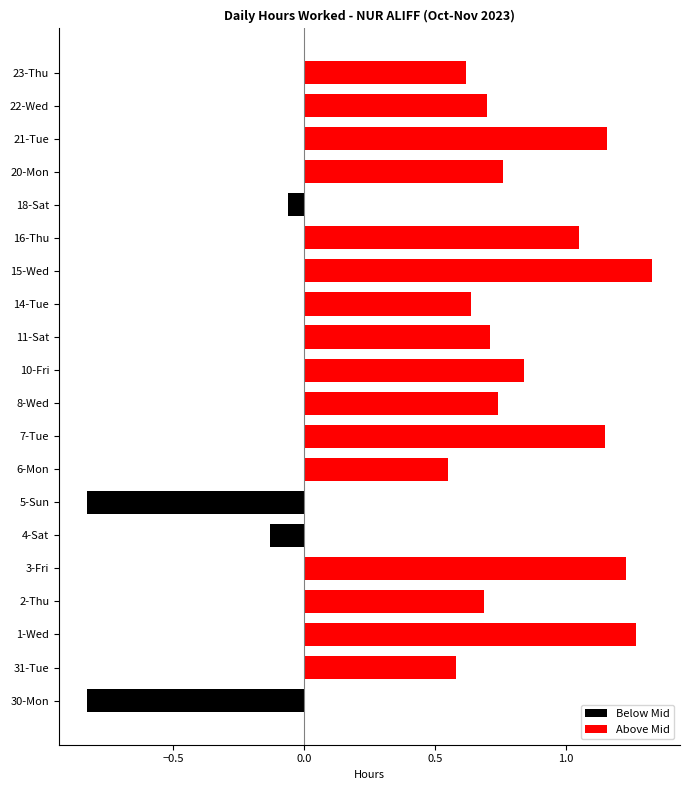

Rank the series by their maximum value, from lowest to highest.

Below Mid, Above Mid